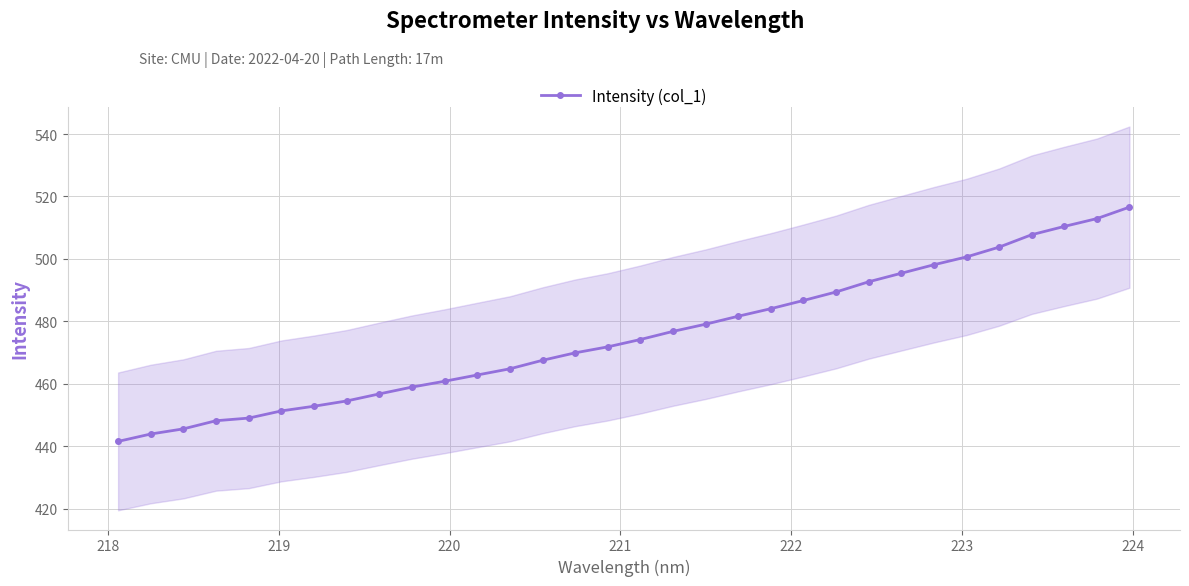

What is the minimum value for Intensity (col_1)?

441.5